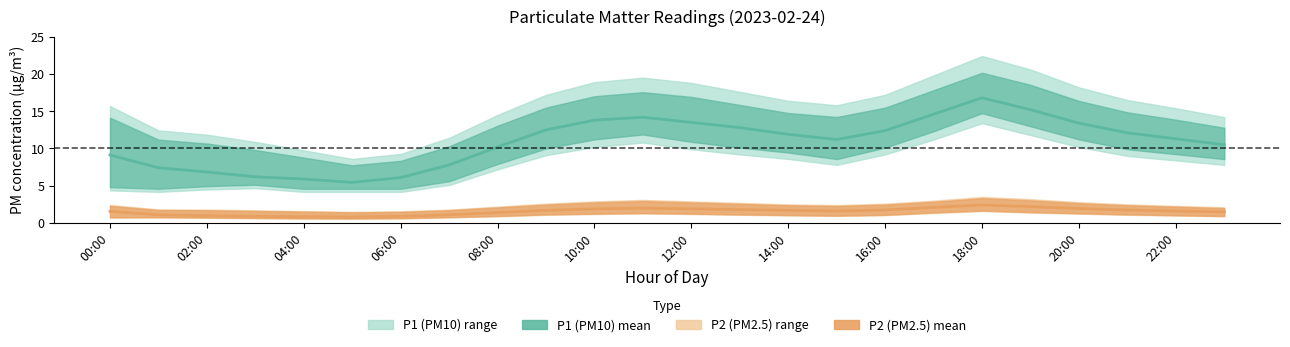

True or false: P1 (PM10) mean has a value of 9.1 at 00:00.

True